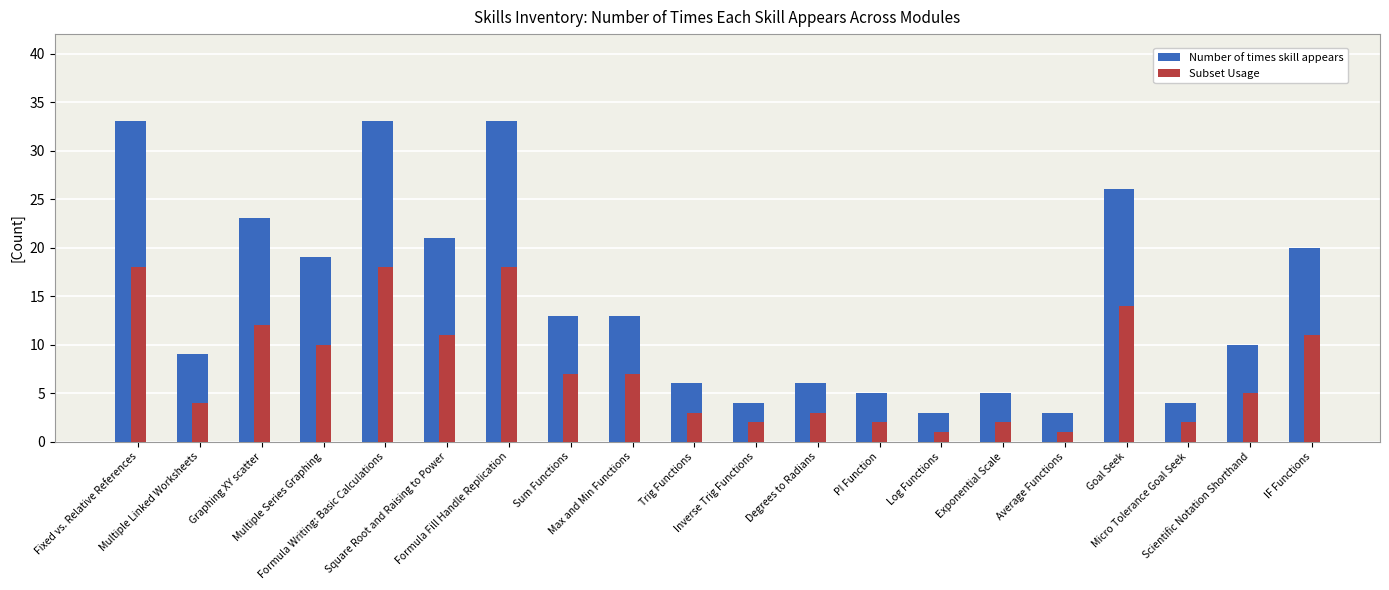

At which label does Number of times skill appears first exceed 13?

Fixed vs. Relative References